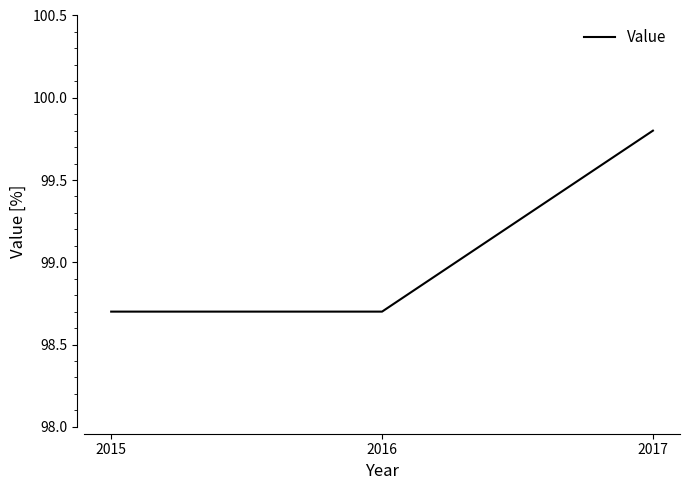

Reading left to right, extract all data points from this chart.

98.7	98.7	99.8